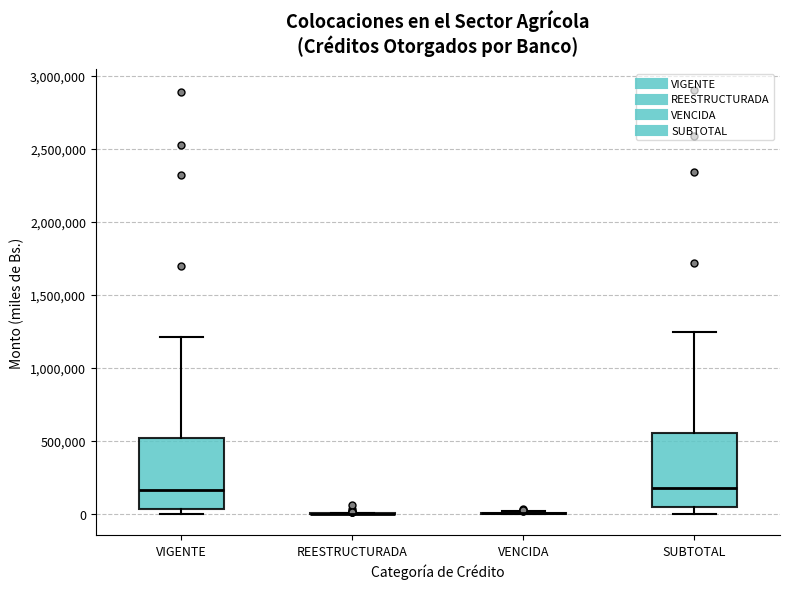

Reading left to right, read every box against the y-axis: the position of its median line, the range the box covers, and the ends of its whiskers. The values are not printed on the chart, so give them approximately, as read against the axis.

VIGENTE: median 150000, box 50000 to 500000, whiskers 0 to 1200000
REESTRUCTURADA: box collapsed to a line at 0, whiskers 0 to 0
VENCIDA: box collapsed to a line at 0, whiskers 0 to 0
SUBTOTAL: median 200000, box 50000 to 550000, whiskers 0 to 1250000